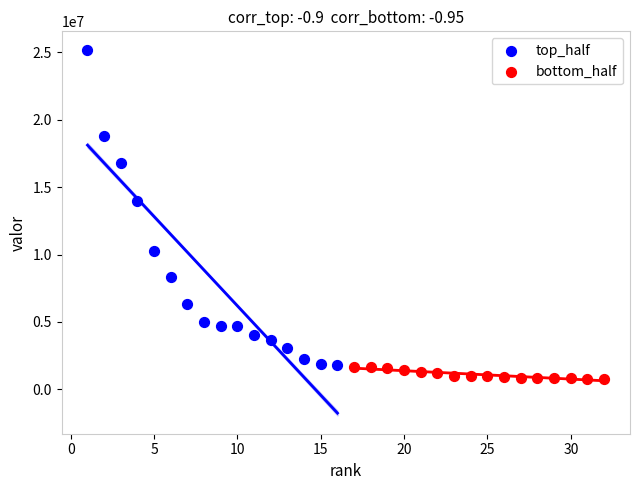

Which series contains the highest Y value?

top_half